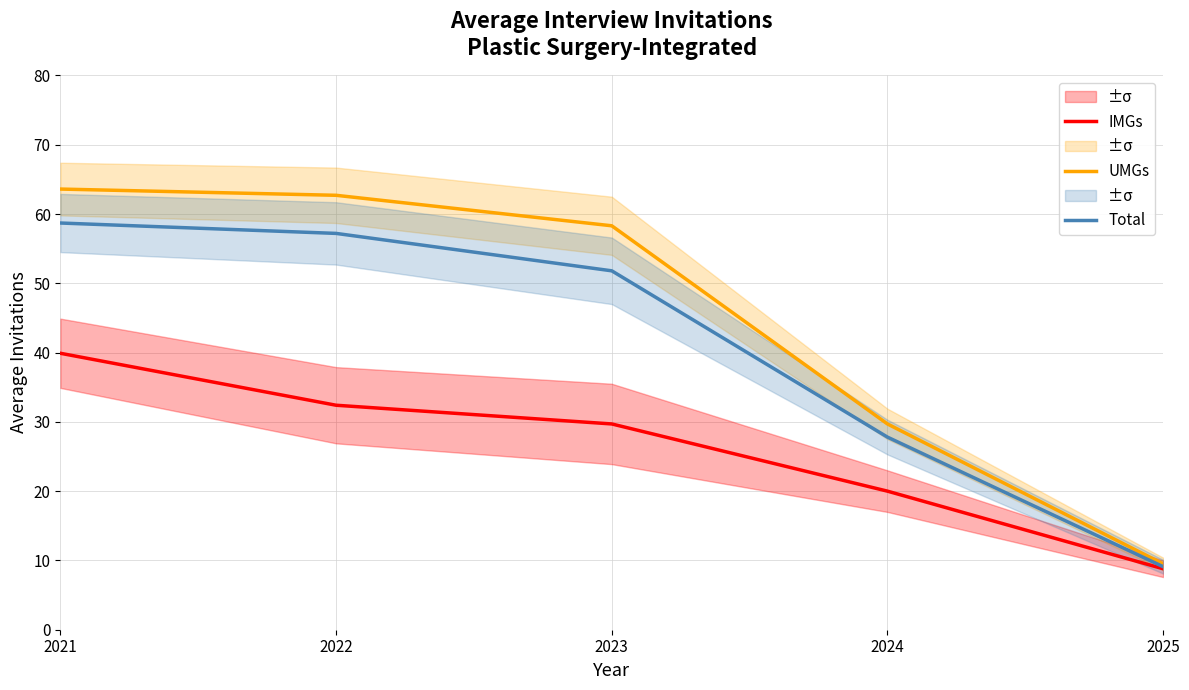

What is the minimum value shown in the chart?

8.8